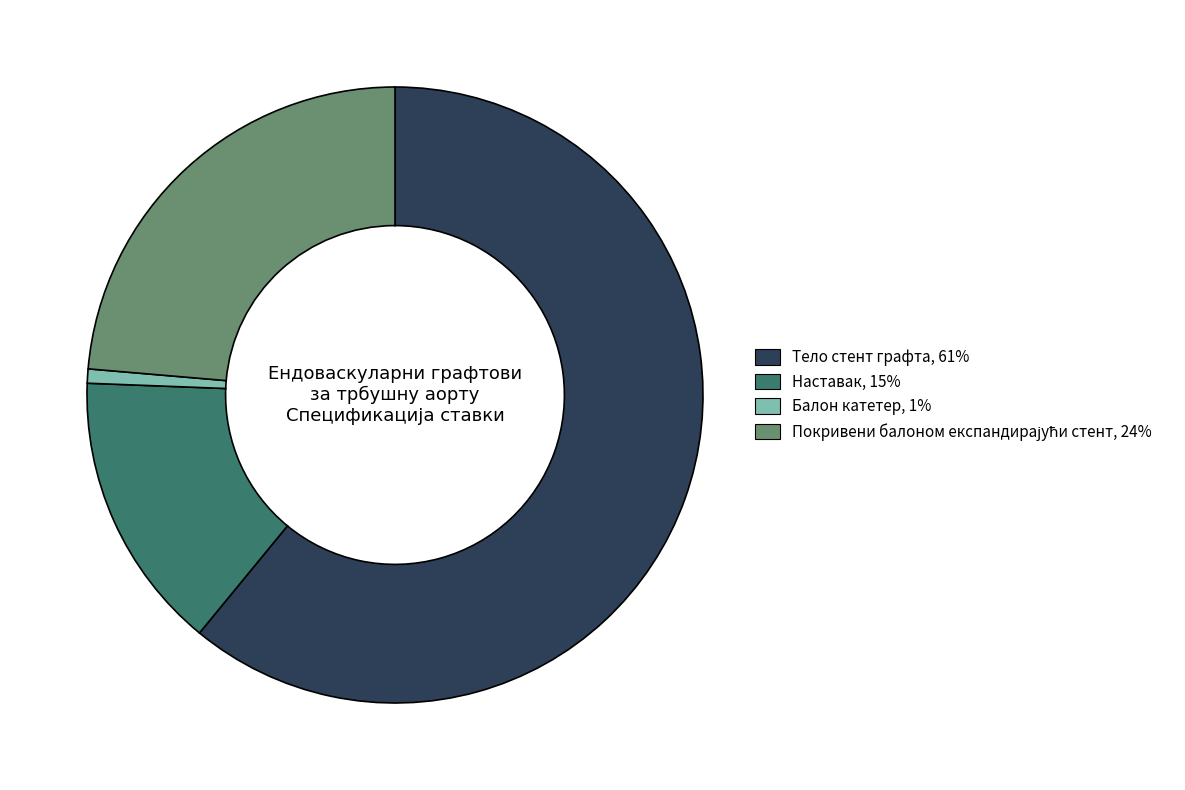

Is the sum of Балон катетер and Тело стент графта greater than half?

Yes